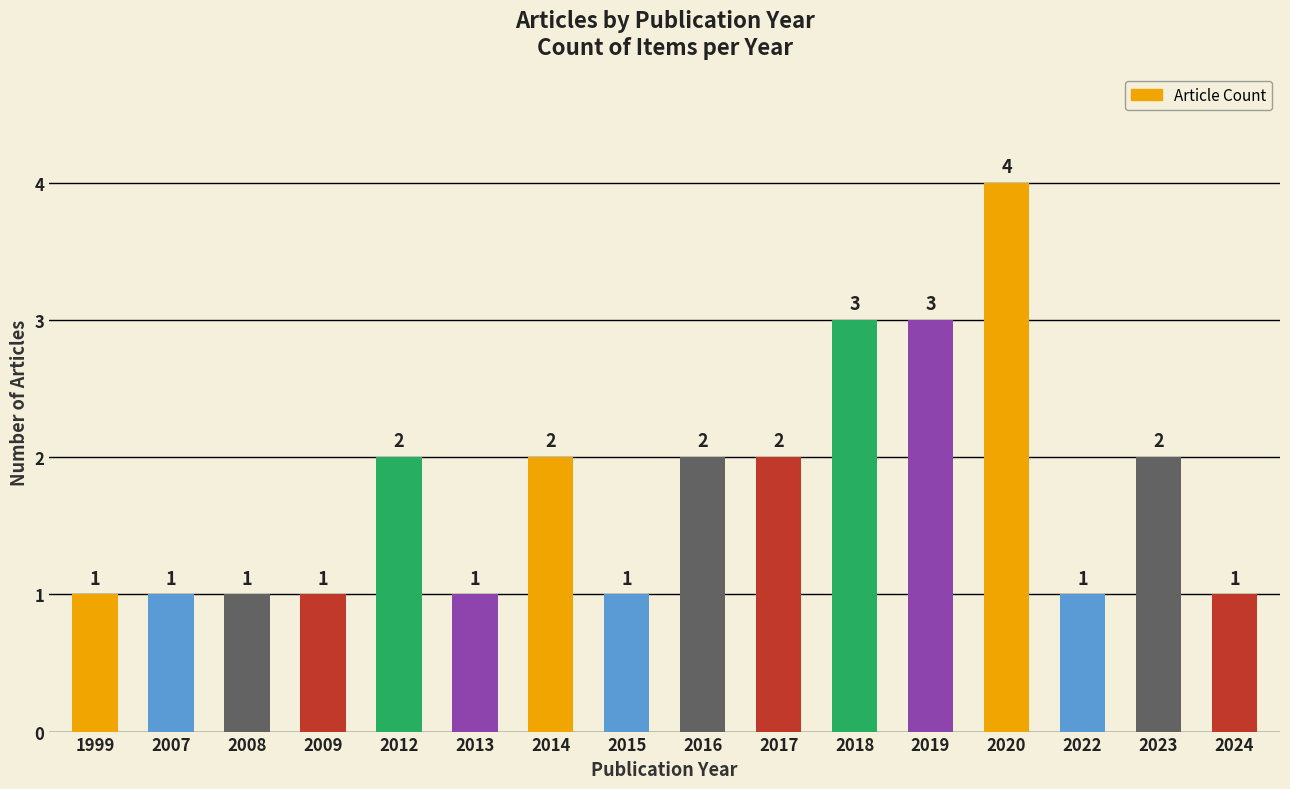

Which category has the highest value across all series?

2020